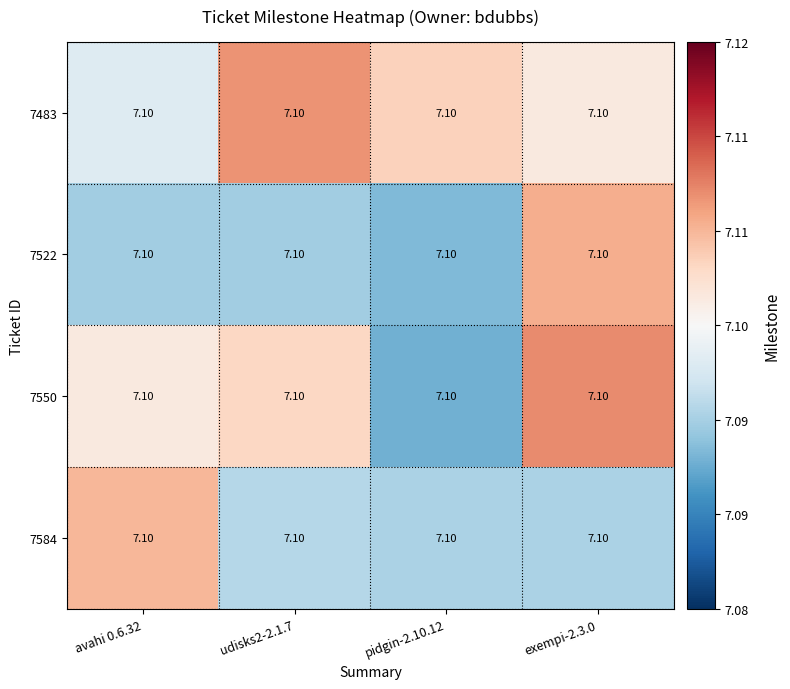

Reading right to left, transcribe all the data shown in this chart.

7483: exempi-2.3.0=7.1	pidgin-2.10.12=7.1	udisks2-2.1.7=7.1	avahi 0.6.32=7.1
7522: exempi-2.3.0=7.1	pidgin-2.10.12=7.1	udisks2-2.1.7=7.1	avahi 0.6.32=7.1
7550: exempi-2.3.0=7.1	pidgin-2.10.12=7.1	udisks2-2.1.7=7.1	avahi 0.6.32=7.1
7584: exempi-2.3.0=7.1	pidgin-2.10.12=7.1	udisks2-2.1.7=7.1	avahi 0.6.32=7.1